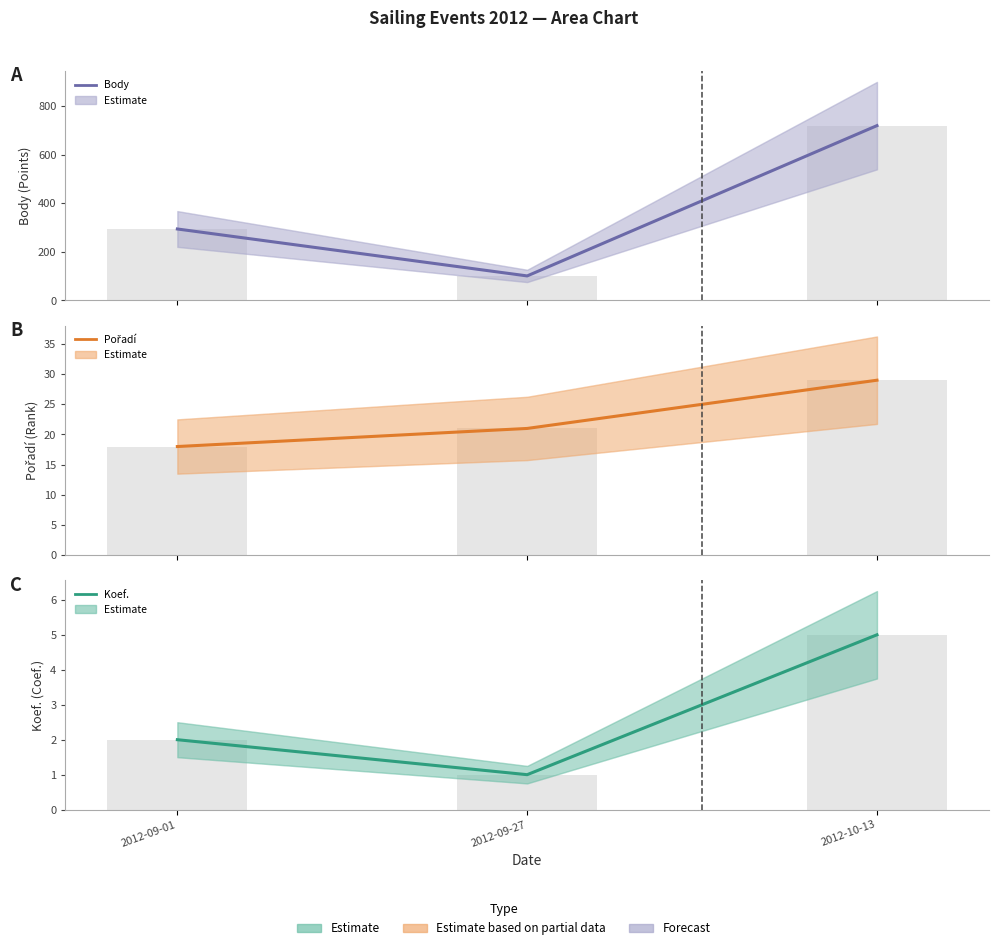

Count the number of data series in this chart.

3